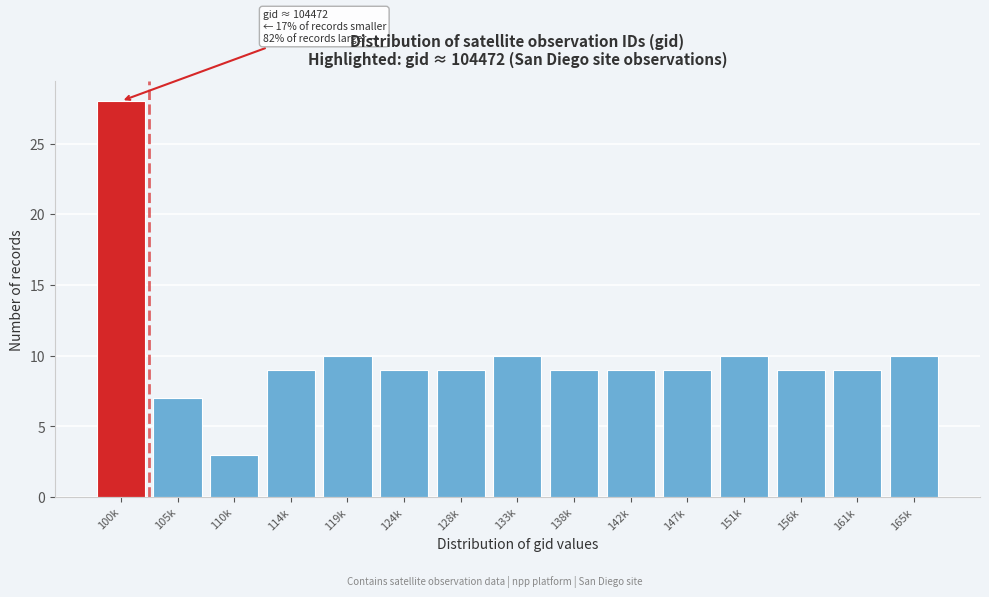

Reading left to right, what are all the values shown in this chart?

28	7	3	9	10	9	9	10	9	9	9	10	9	9	10